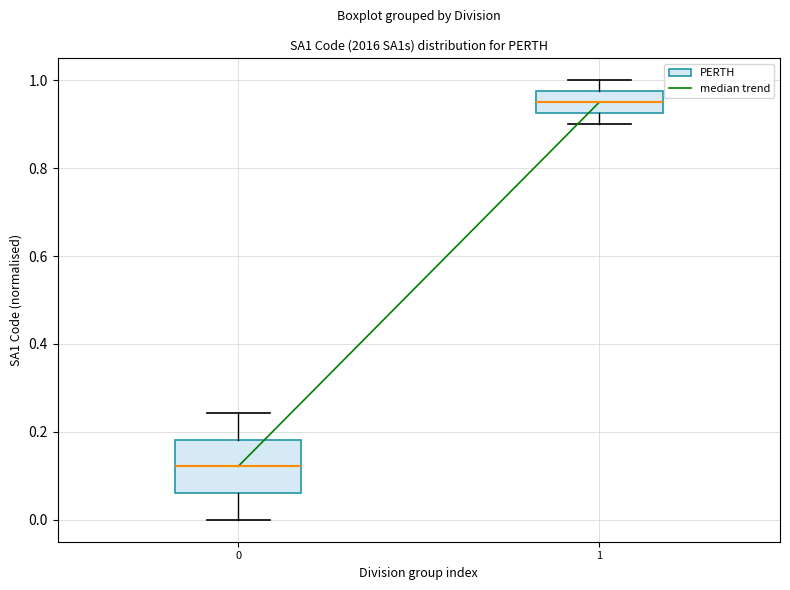

Where does the upper whisker of the box at x = 1 end on the y-axis? The values are not printed on the chart, so give them approximately, as read against the axis.

1.00